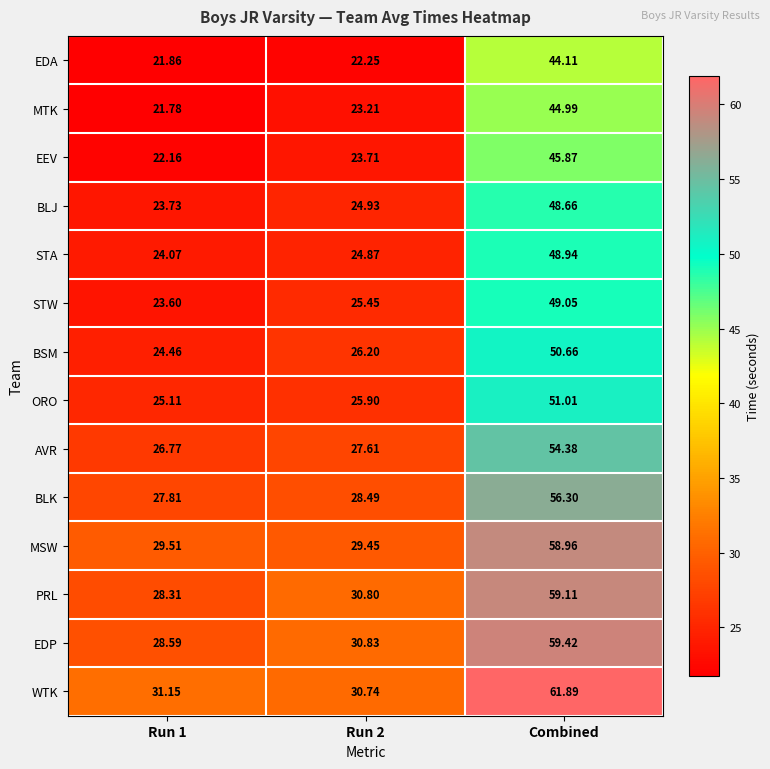

Which series changed the most between Run 1 and Combined?

EDP